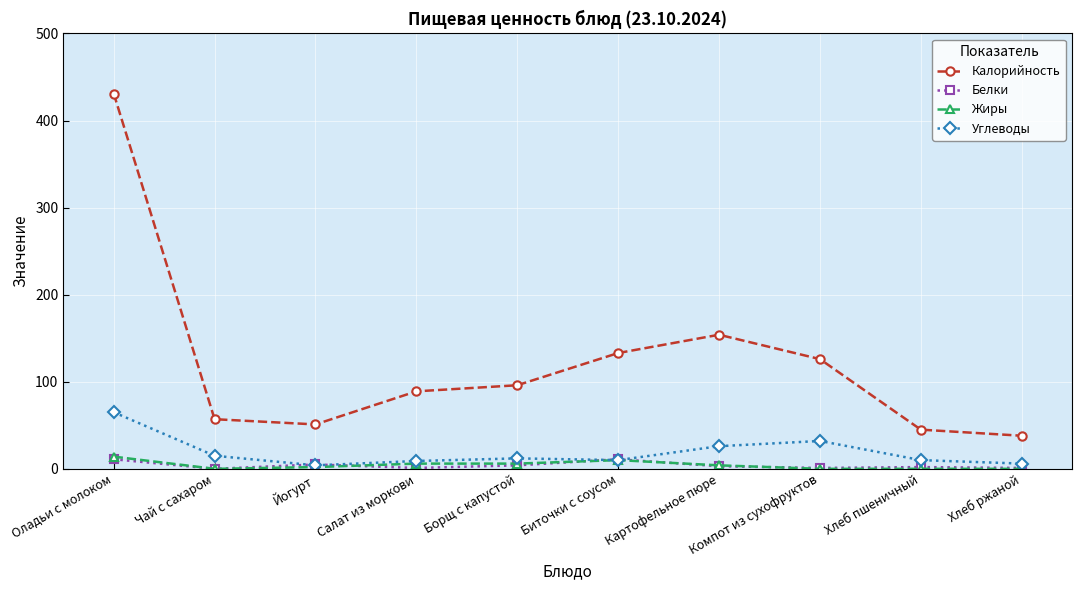

Is this an area chart (filled region under the line)?

No